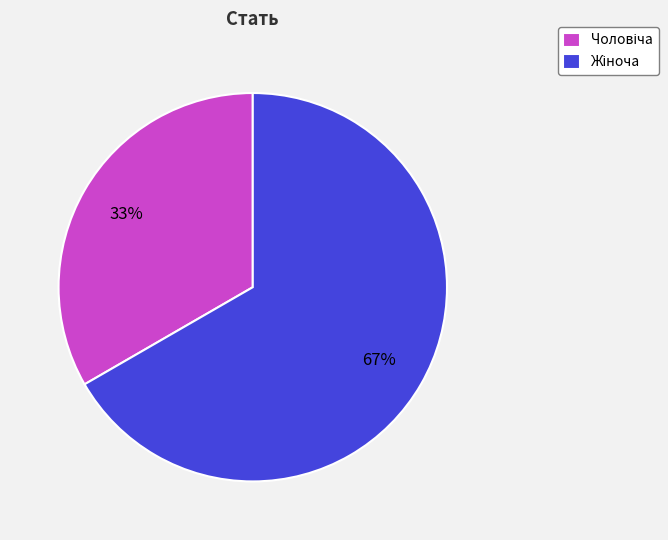

Is there a majority slice in this chart?

Yes